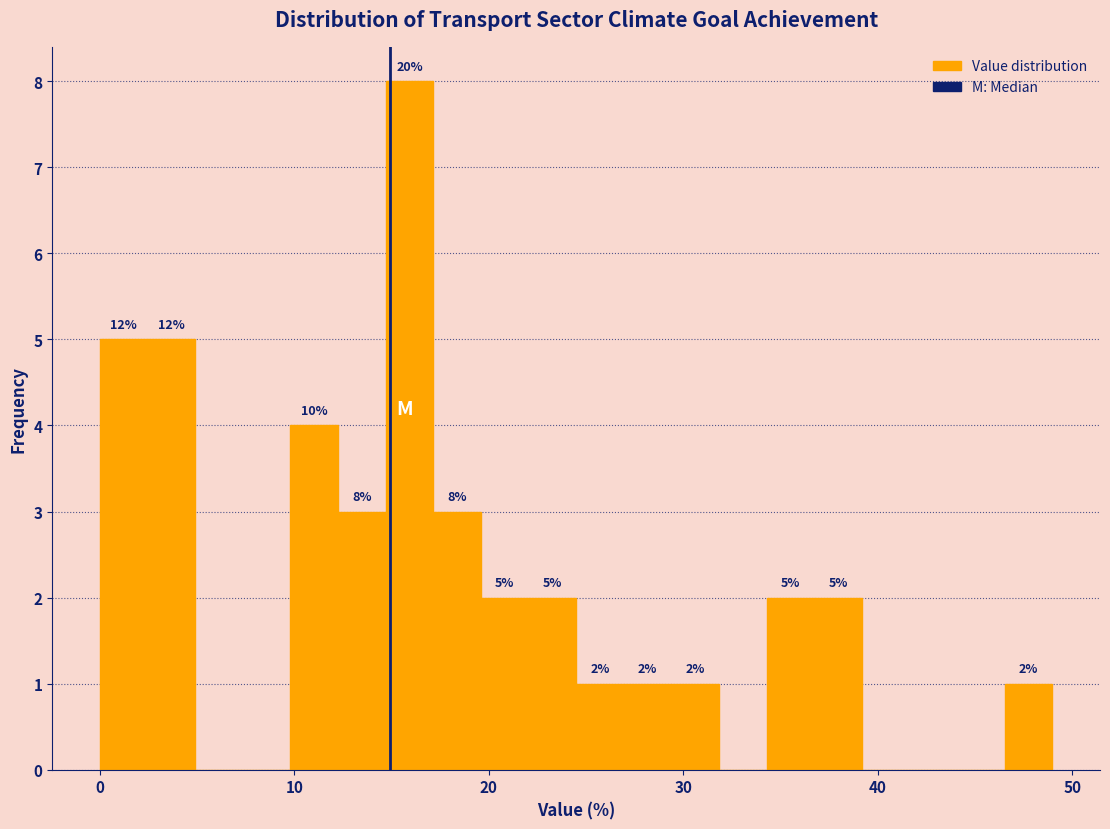

Around what value on the x-axis is the tallest bar? Give the approximate position of its centre, as read against the axis.

16